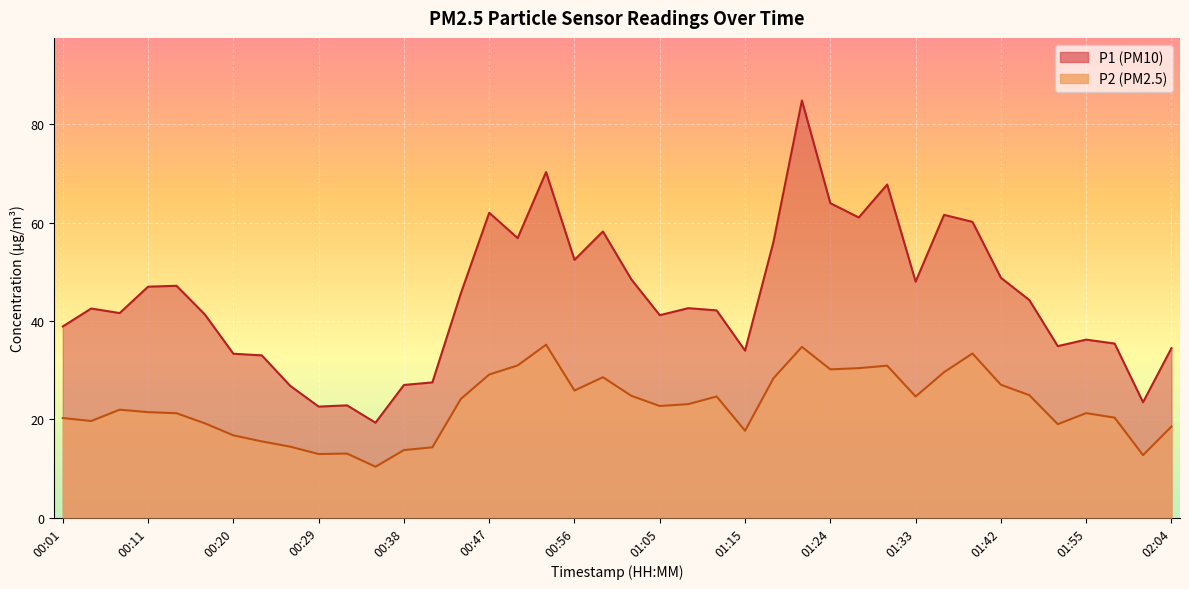

What are all the series names shown in the legend?

P1, P2